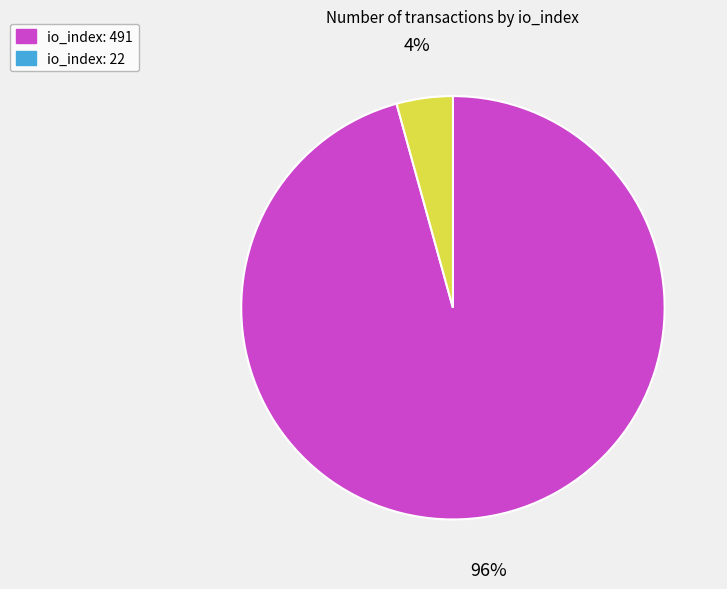

Count the number of slices in the pie.

2